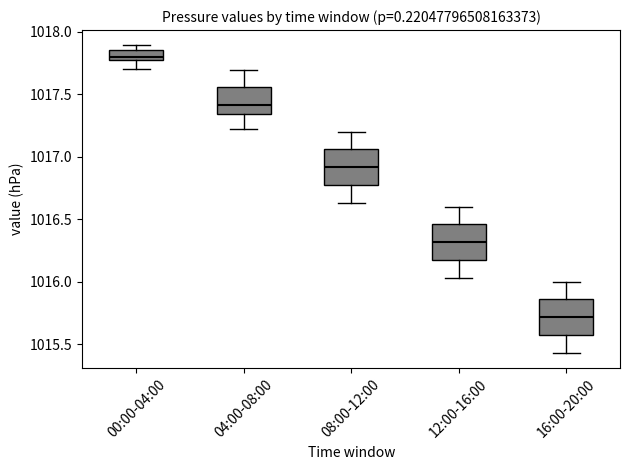

Reading left to right, read every box against the y-axis: the position of its median line, the range the box covers, and the ends of its whiskers. The values are not printed on the chart, so give them approximately, as read against the axis.

00:00-04:00: median 1017.80, box 1017.75 to 1017.85, whiskers 1017.70 to 1017.90
04:00-08:00: median 1017.40, box 1017.35 to 1017.55, whiskers 1017.20 to 1017.70
08:00-12:00: median 1016.90, box 1016.75 to 1017.05, whiskers 1016.65 to 1017.20
12:00-16:00: median 1016.30, box 1016.15 to 1016.45, whiskers 1016.05 to 1016.60
16:00-20:00: median 1015.70, box 1015.55 to 1015.85, whiskers 1015.45 to 1016.00